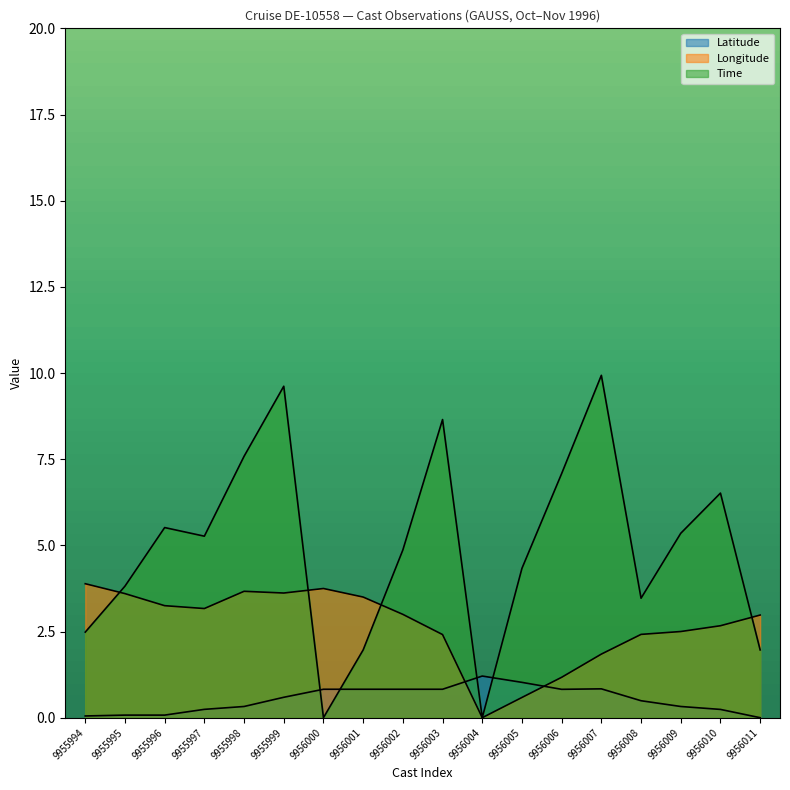

What is the approximate value of Latitude at 9955994?

0.1